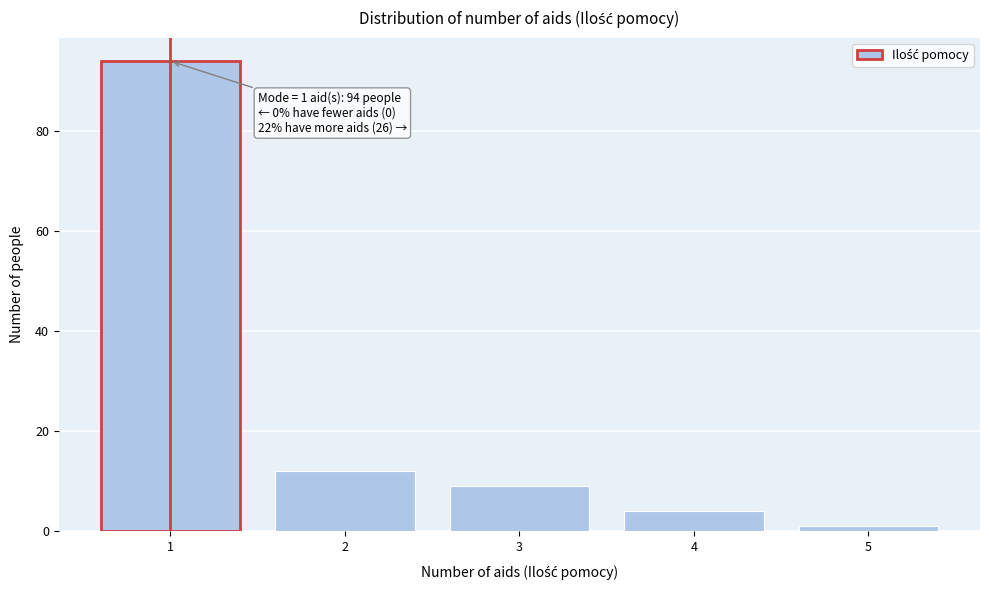

Reading left to right, list all the values displayed in this chart.

94	12	9	4	1